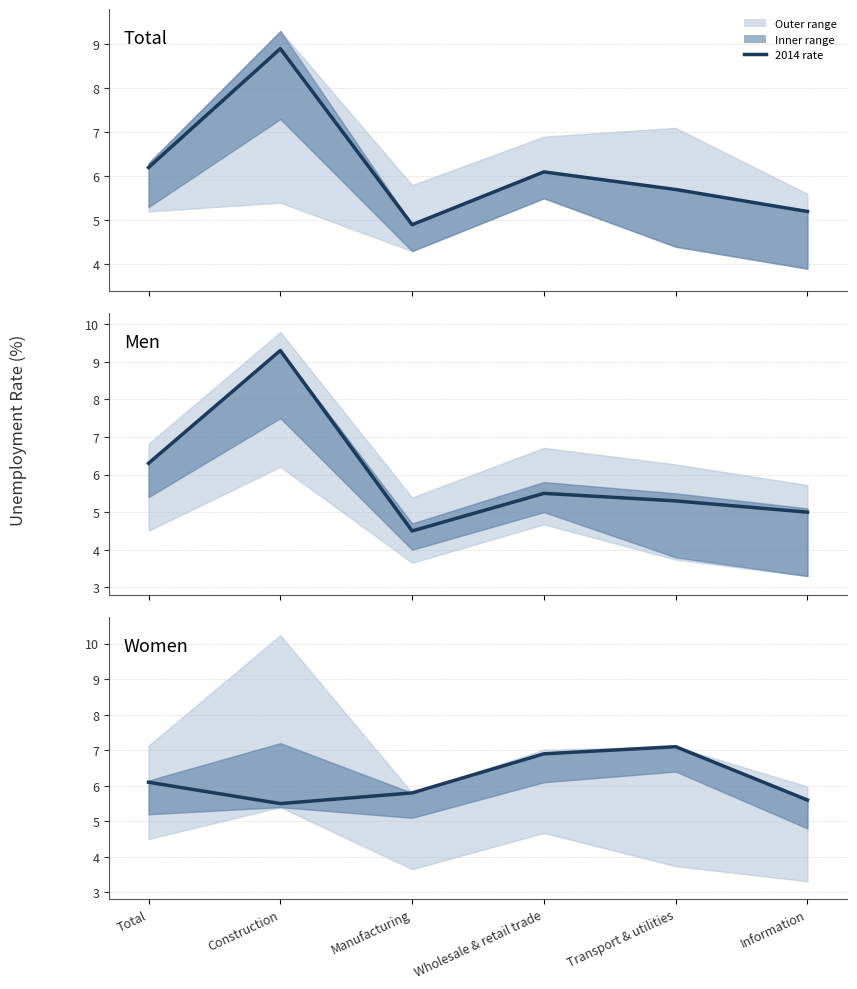

Is it true that 2014 Total rate equals 8.9 at Construction?

True